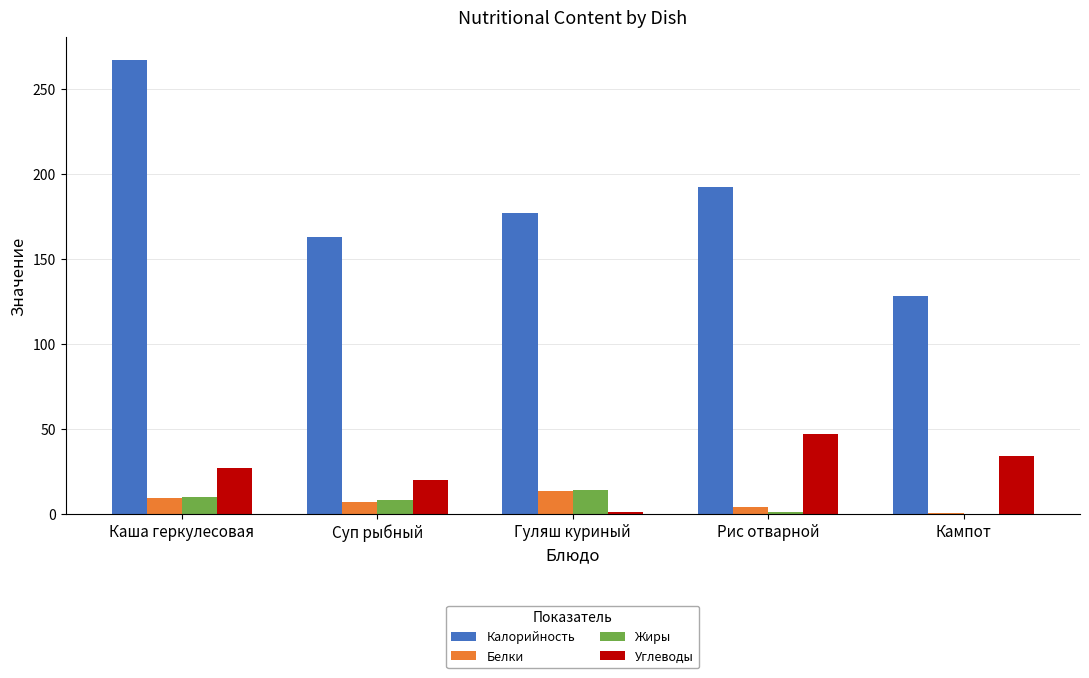

At which category does the chart reach its peak across all series?

Каша геркулесовая